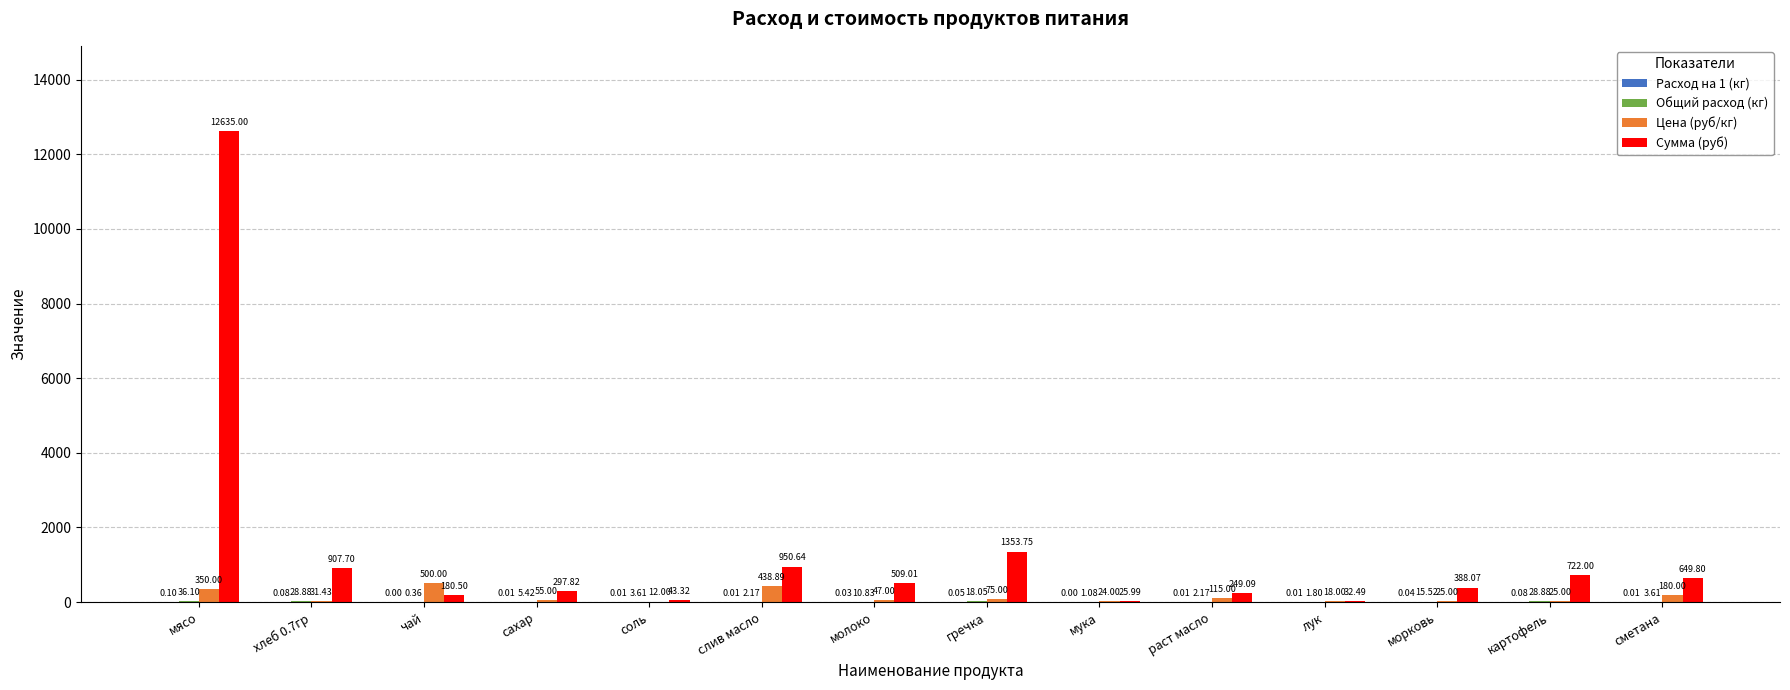

What is the sum of all Цена (руб/кг) values?

1896.3